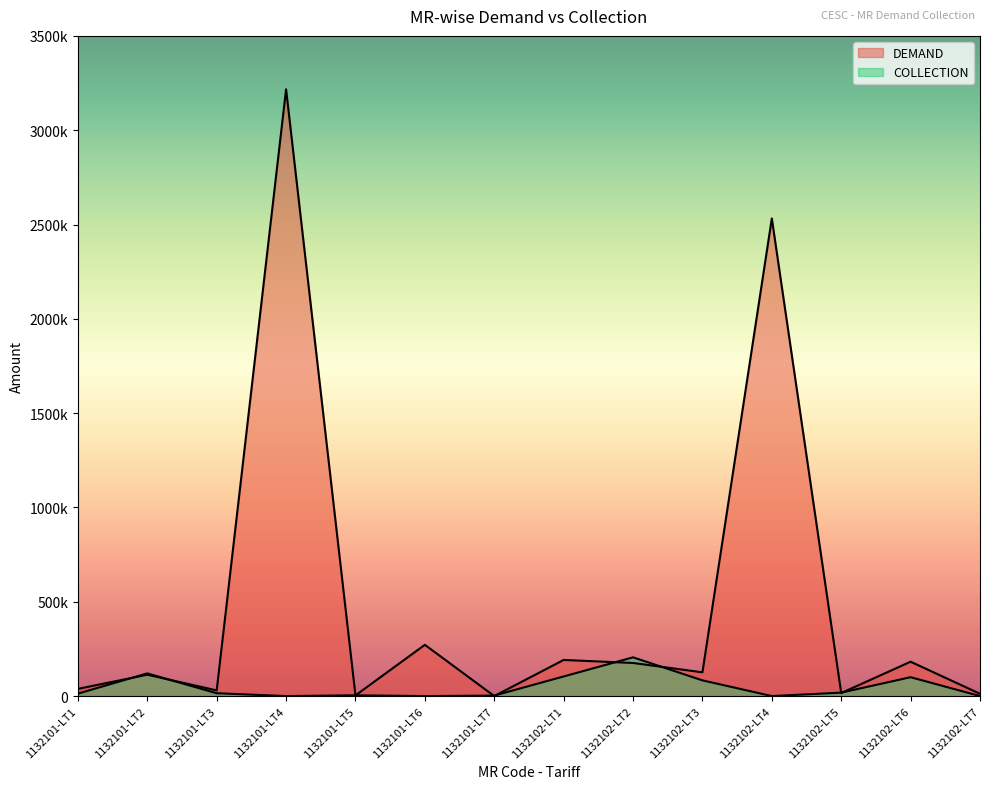

At which label is DEMAND closest to 1608441?

1132102-LT4